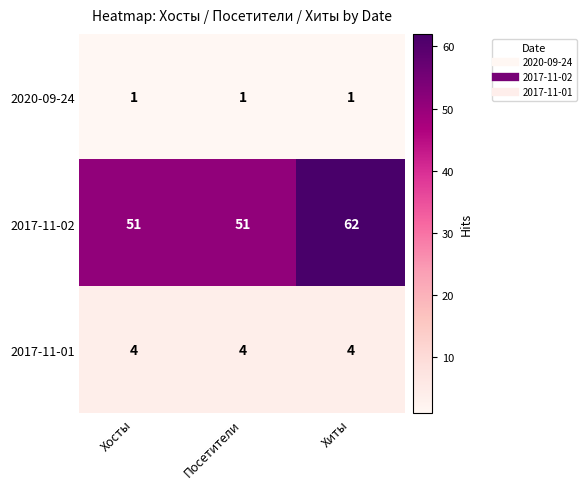

At how many categories does at least one series exceed 21?

3